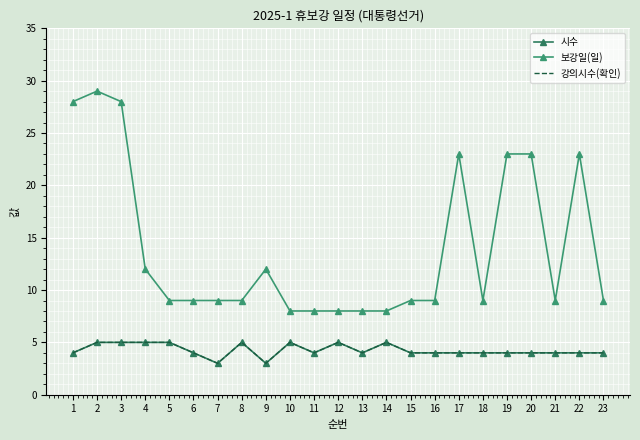

How many values in the 시수 series exceed 4?

8